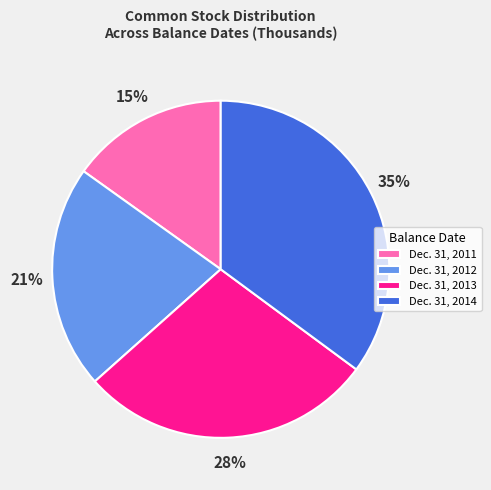

How many segments does this pie chart have?

4